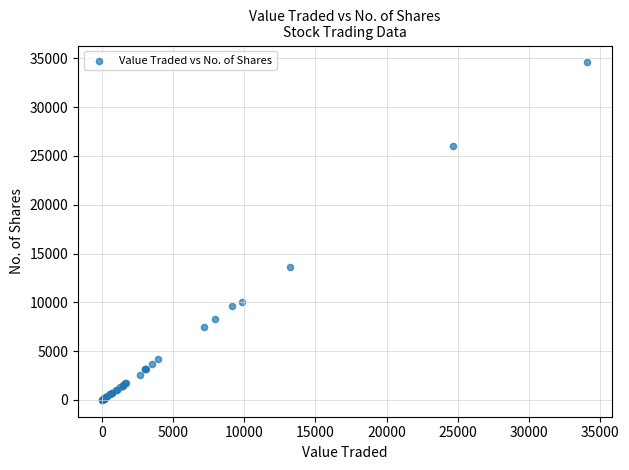

What Y value in the scatter plot is closest to 17294?

13600